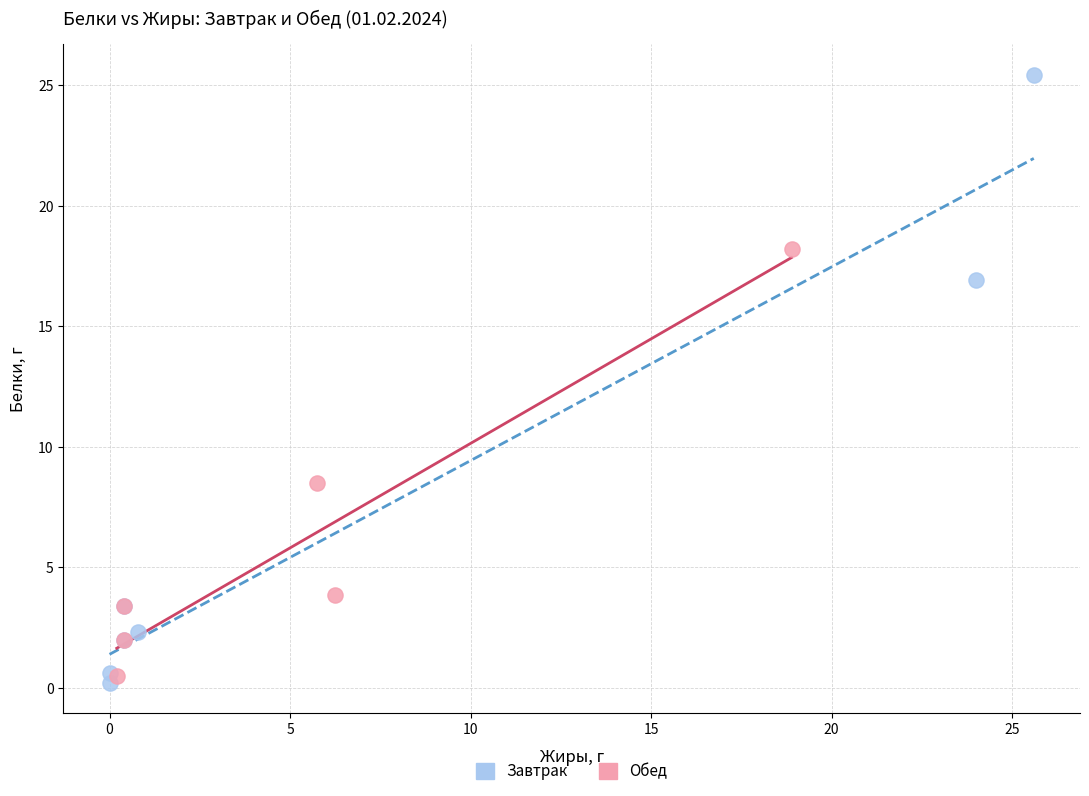

Which series has the widest spread of Y values?

Завтрак